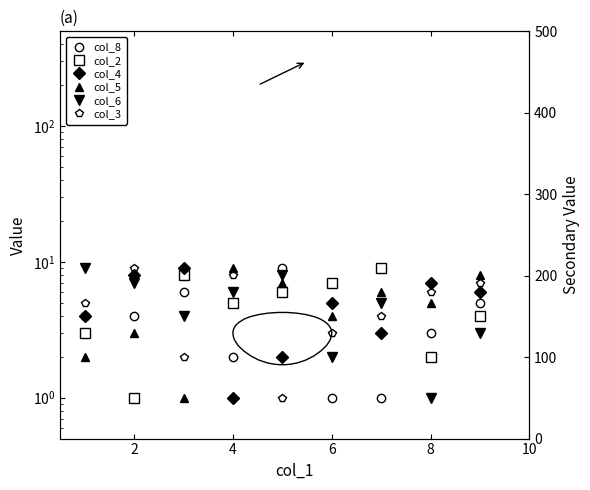

What is the minimum value shown in the chart?

1